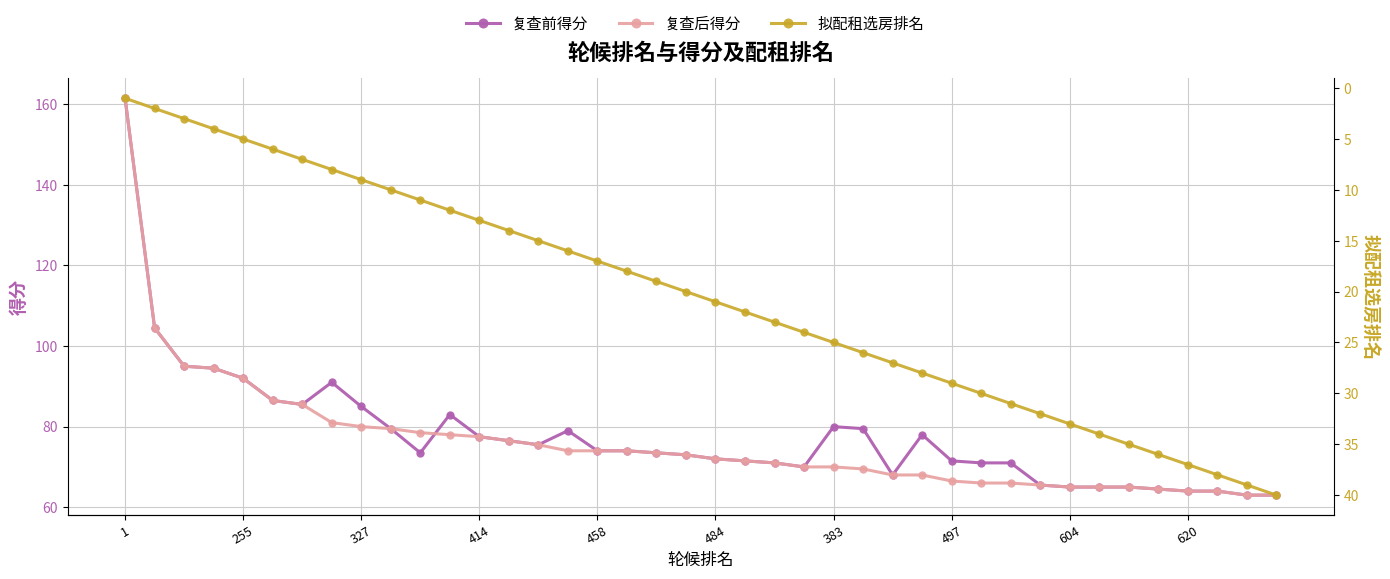

True or false: 复查后得分 has more than 0 points higher than both neighbors.

False